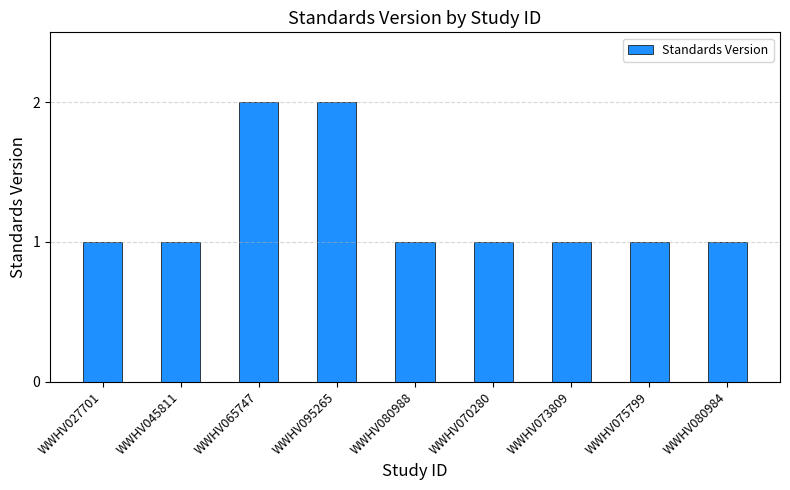

Reading left to right, what are all the values shown in this chart?

WWHV027701=1	WWHV045811=1	WWHV065747=2	WWHV095265=2	WWHV080988=1	WWHV070280=1	WWHV073809=1	WWHV075799=1	WWHV080984=1